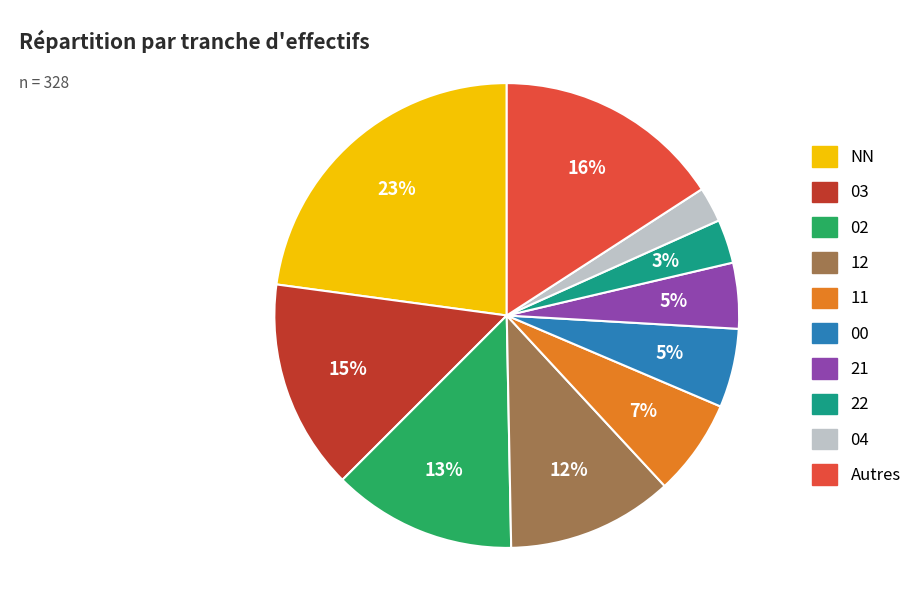

To the nearest percent, what is the average slice percentage?

10%